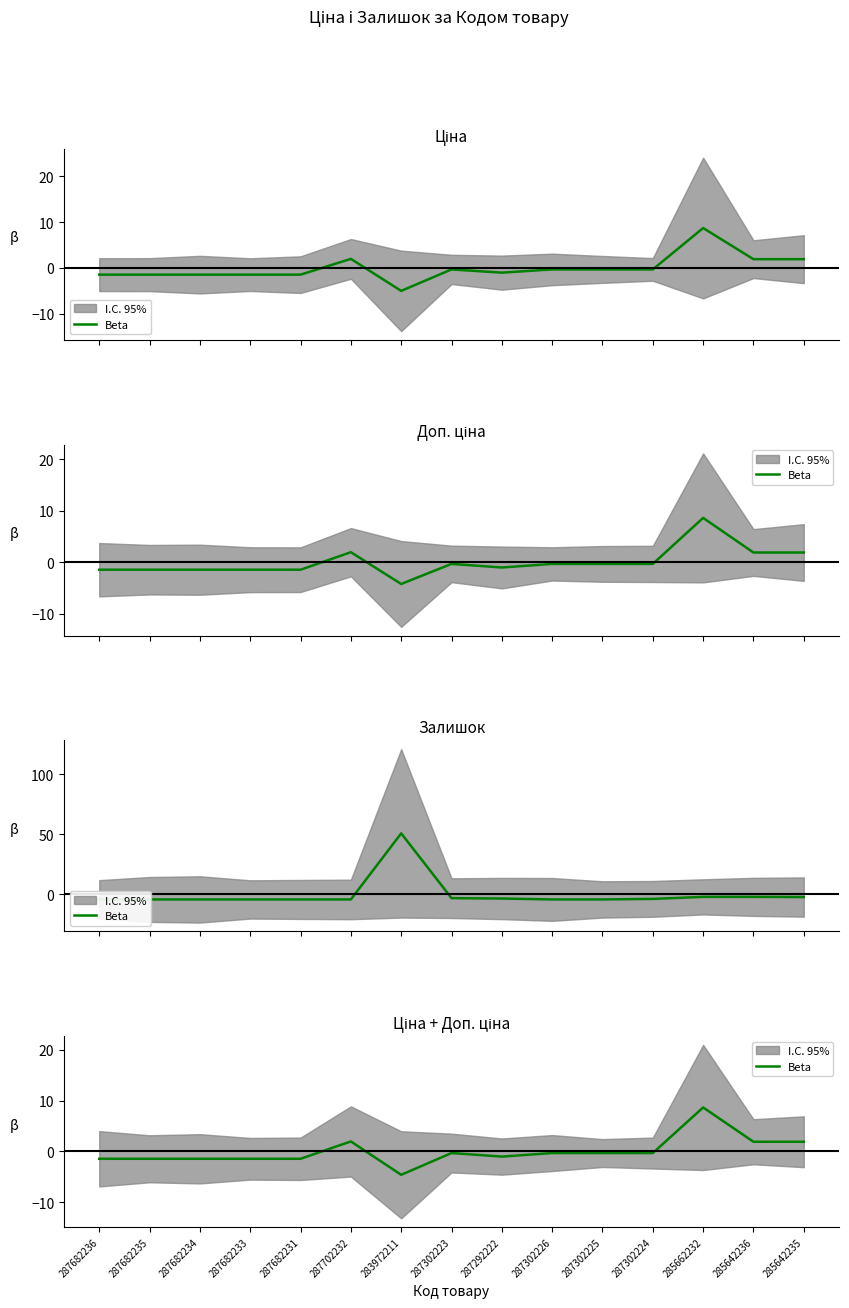

What is the sum of the values at 287302224 and 287682231?

-1.8